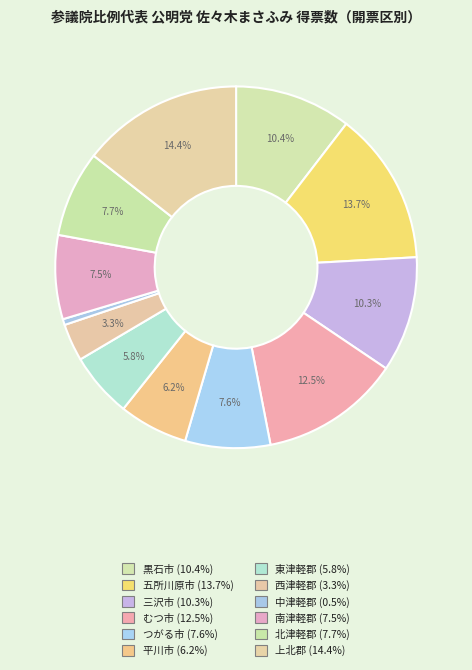

Count the number of slices in the pie.

12